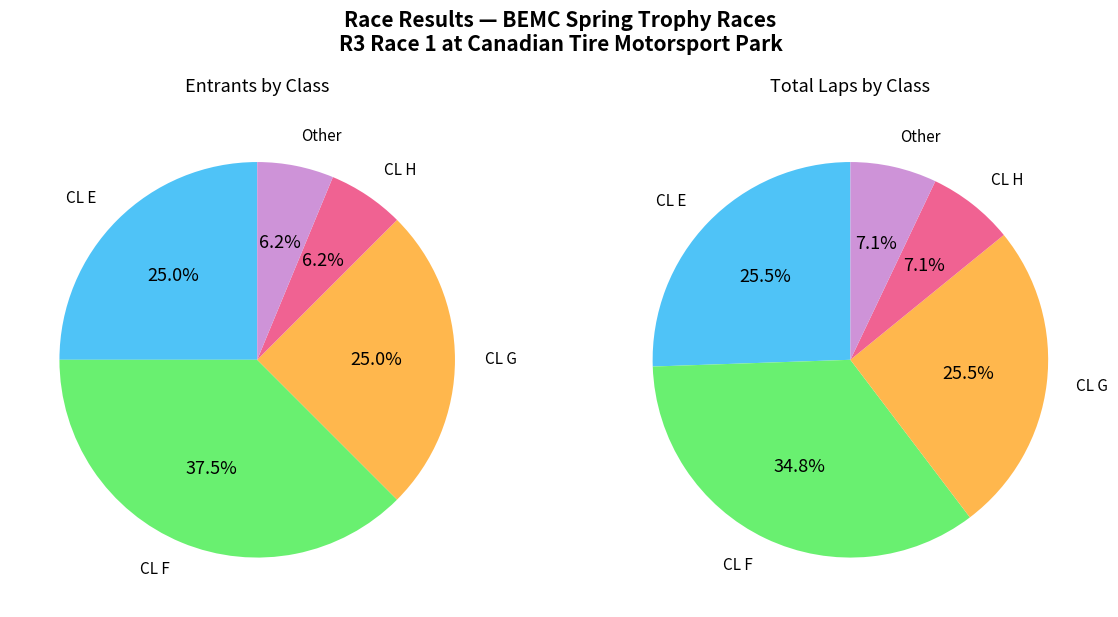

Is there any slice that represents more than half of the pie?

No